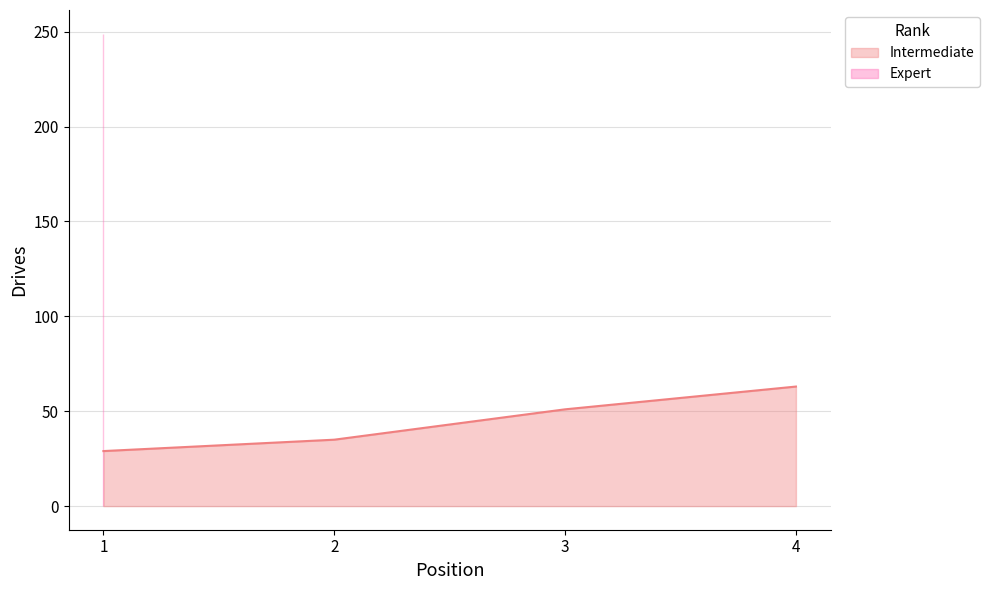

Reading left to right, list all the values displayed in this chart.

29	35	51	63